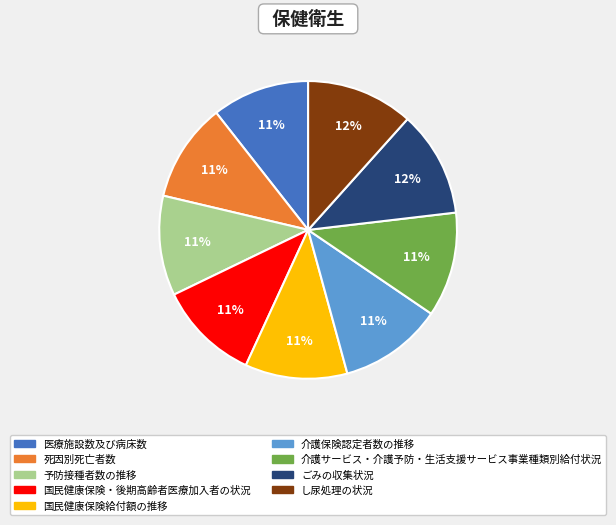

Approximately how many times larger is the value at 死因別死亡者数 compared to 予防接種者数の推移?

1.0